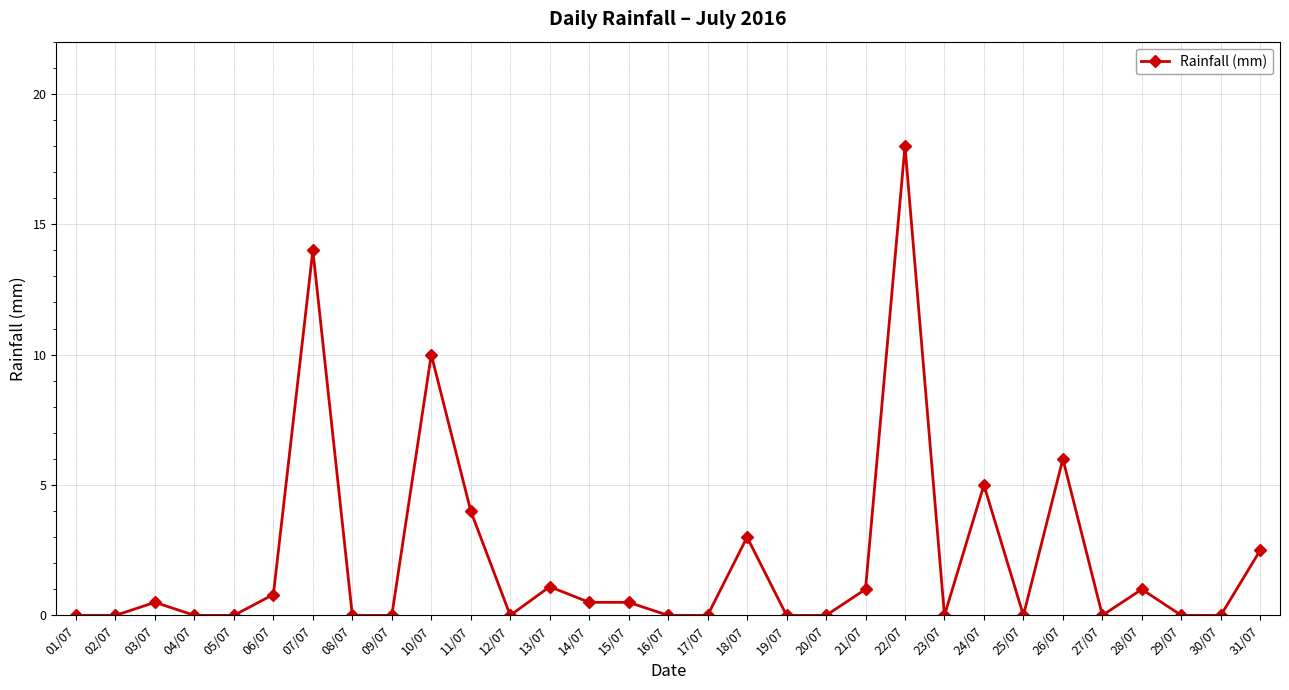

What is the sum of all values?

67.9